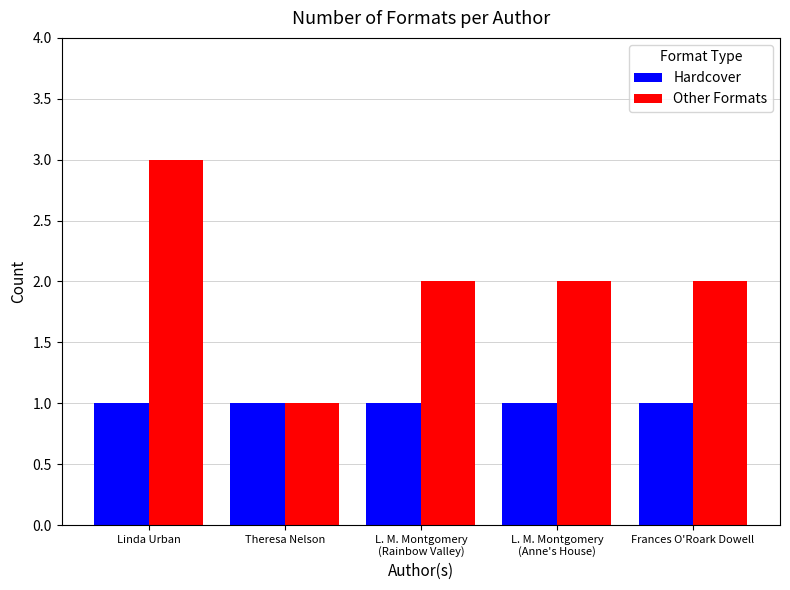

Which series has the largest range (max minus min)?

Other Formats